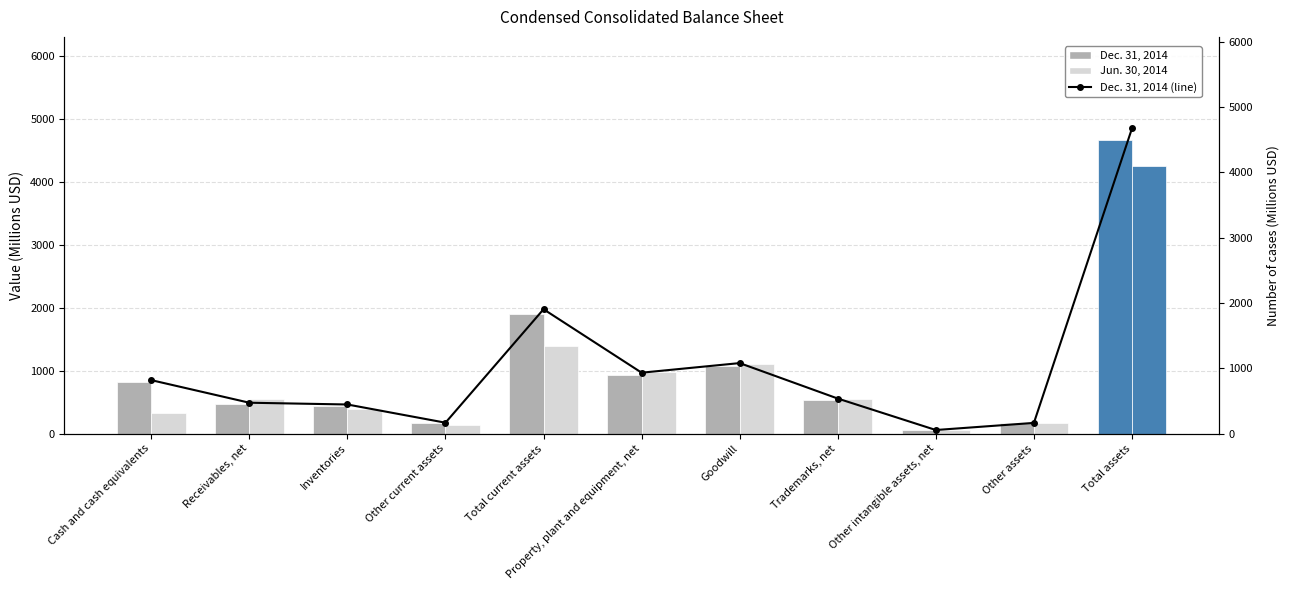

How many categories are shown in the chart?

11